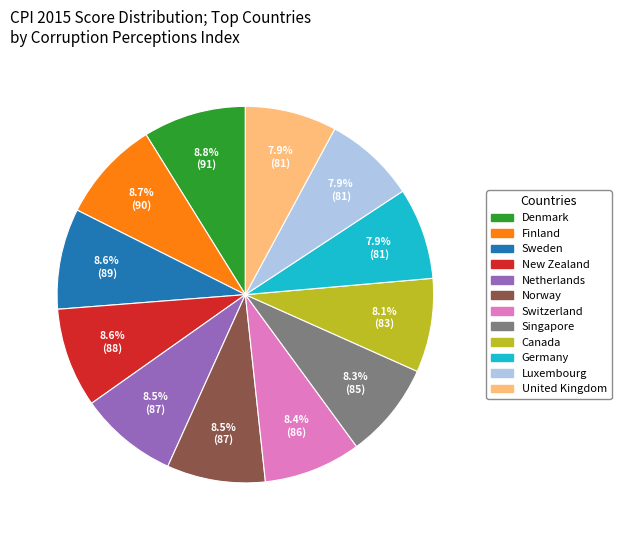

Combined, do Germany and United Kingdom account for over 50%?

No